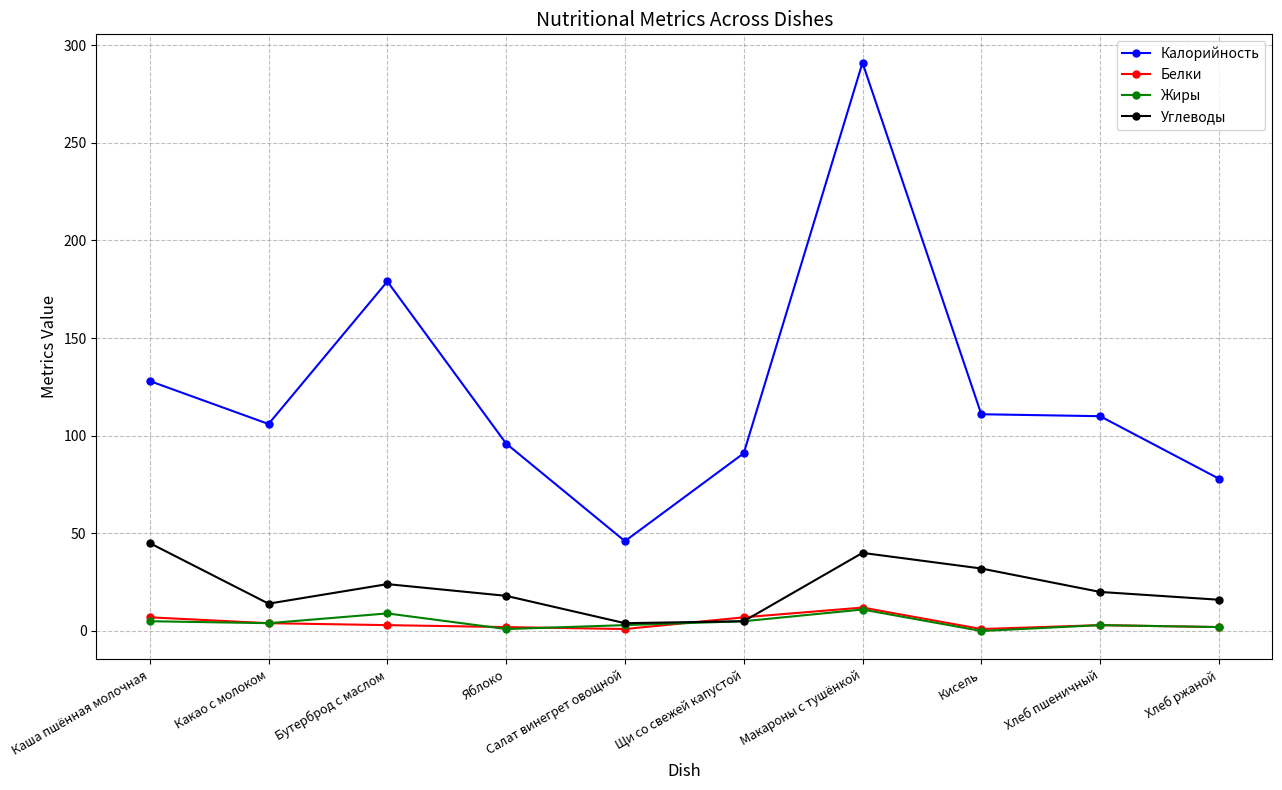

How many values in the Калорийность series are below 110?

5